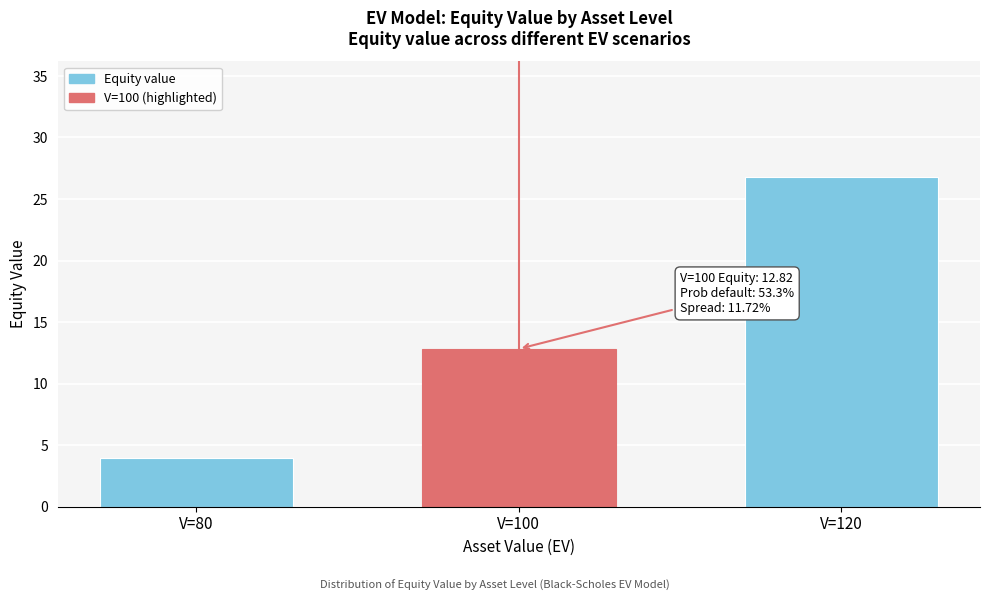

Reading left to right, what are all the values shown in this chart?

V=80=3.9	V=100=12.8	V=120=26.8